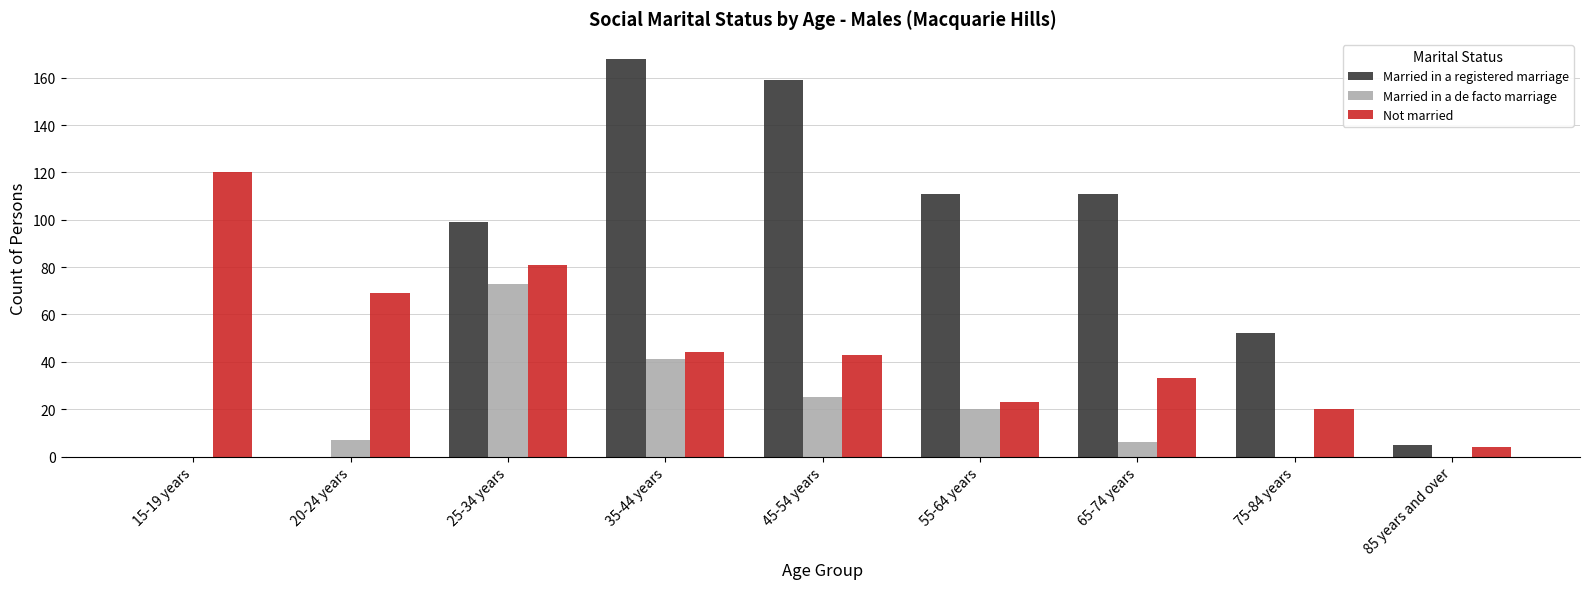

The value of Not married at 35-44 years is 13. True or false?

False